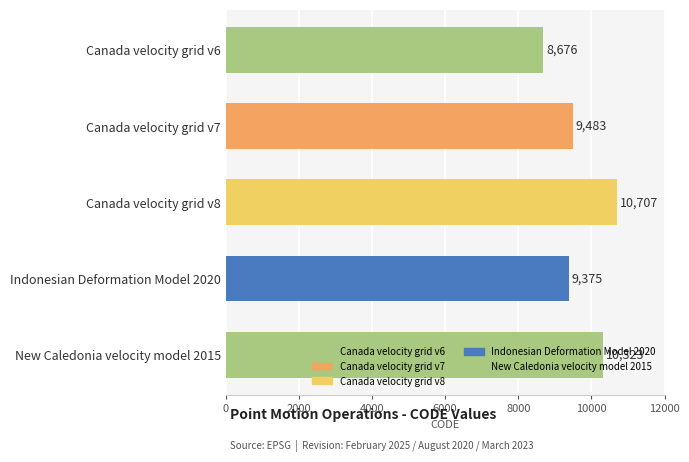

What is the difference between the second highest and second lowest values?

948